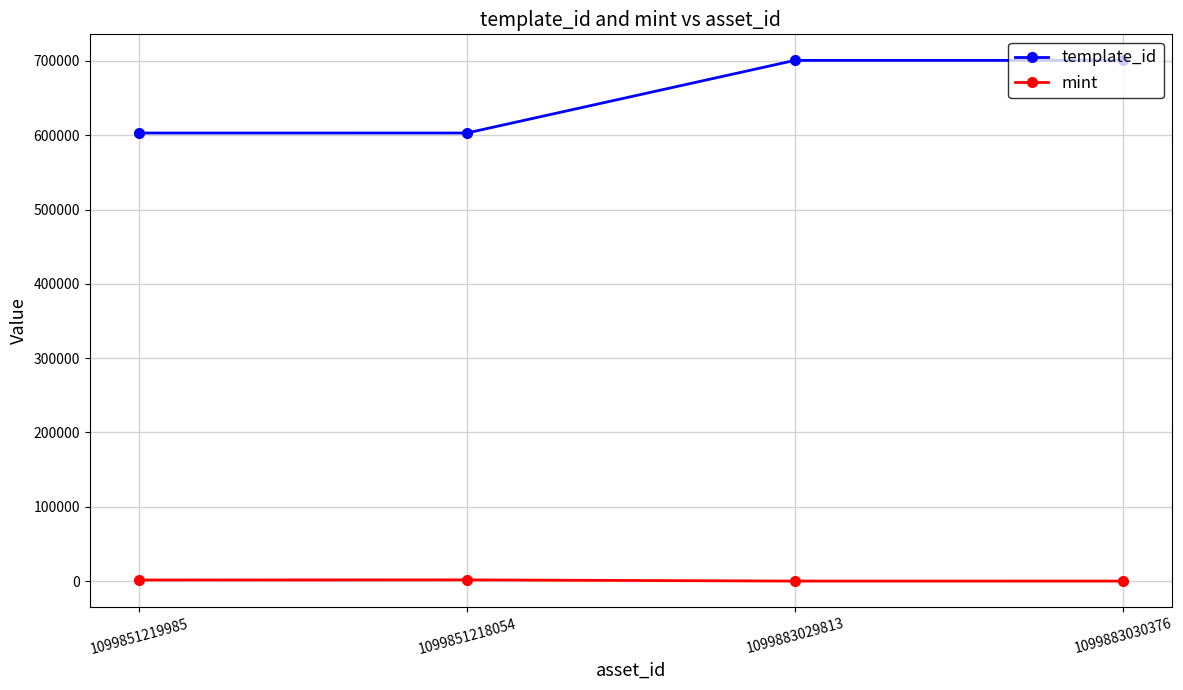

Where is template_id nearest to the value 651816?

1099851218054